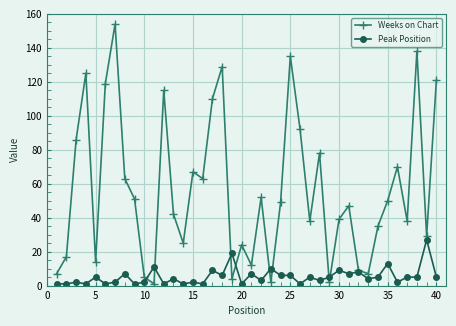

What is the maximum value for Weeks on Chart?

154